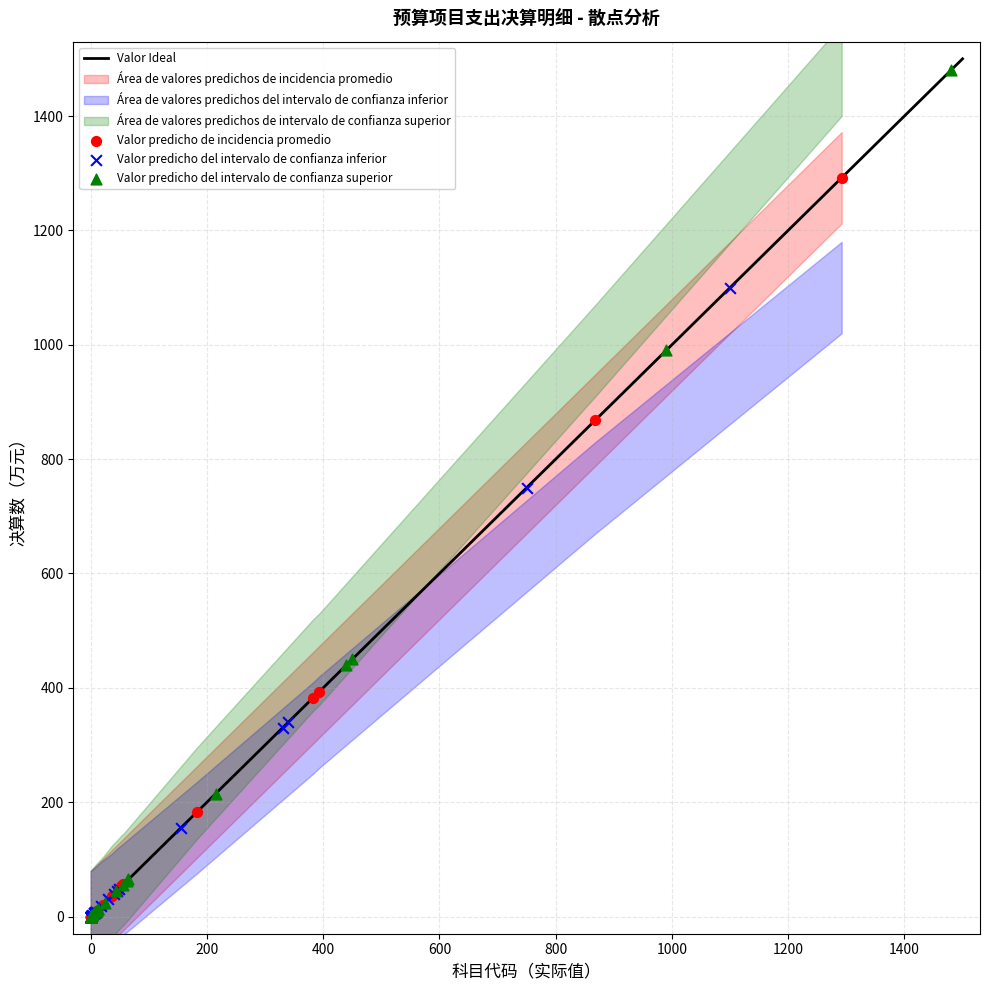

Which series has the largest Y range (max minus min)?

Valor predicho del intervalo de confianza superior